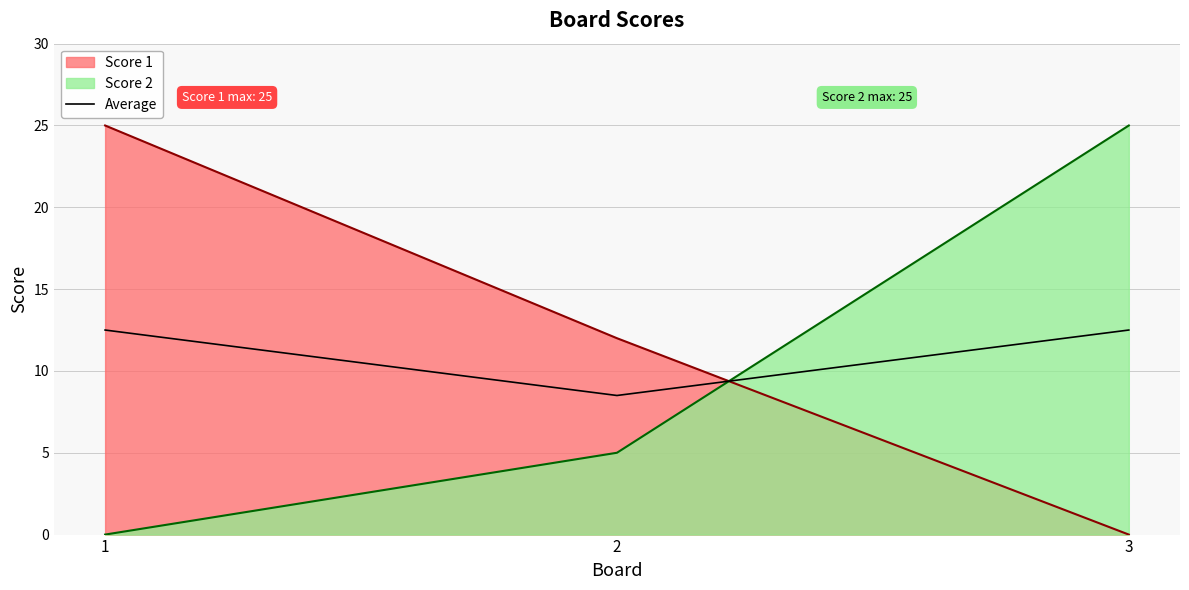

Rank the categories by value from highest to lowest.

1, 3, 2